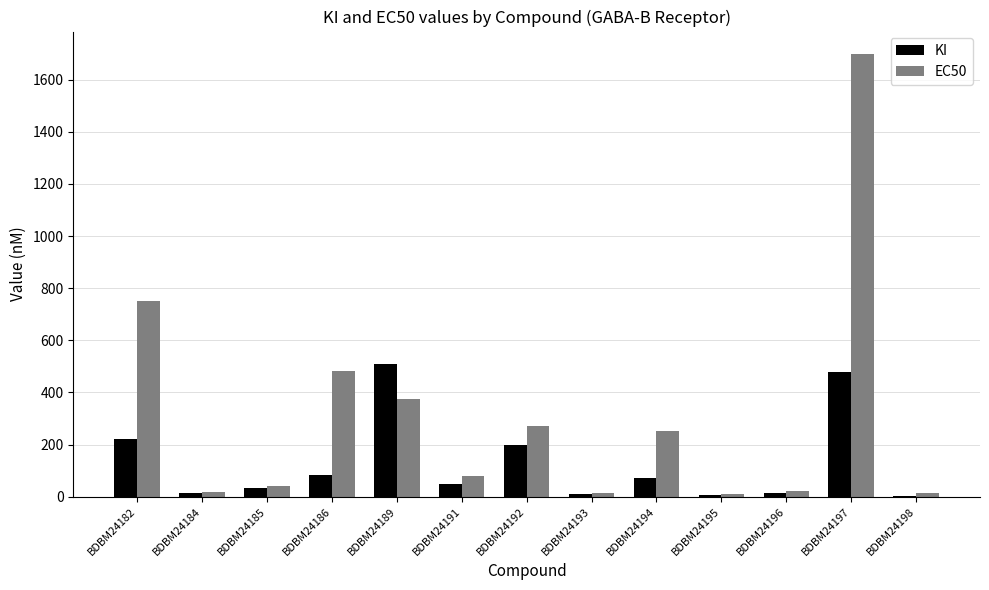

Is it true that EC50 equals 750.0 at BDBM24182?

True